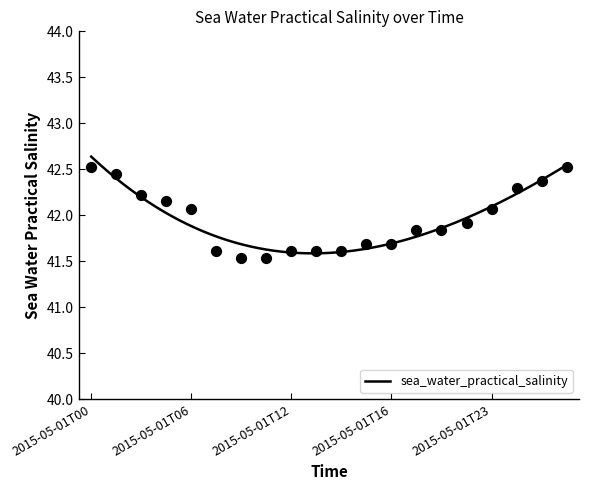

Which has a higher value, 2015-05-01T01 or 2015-05-01T14?

2015-05-01T01